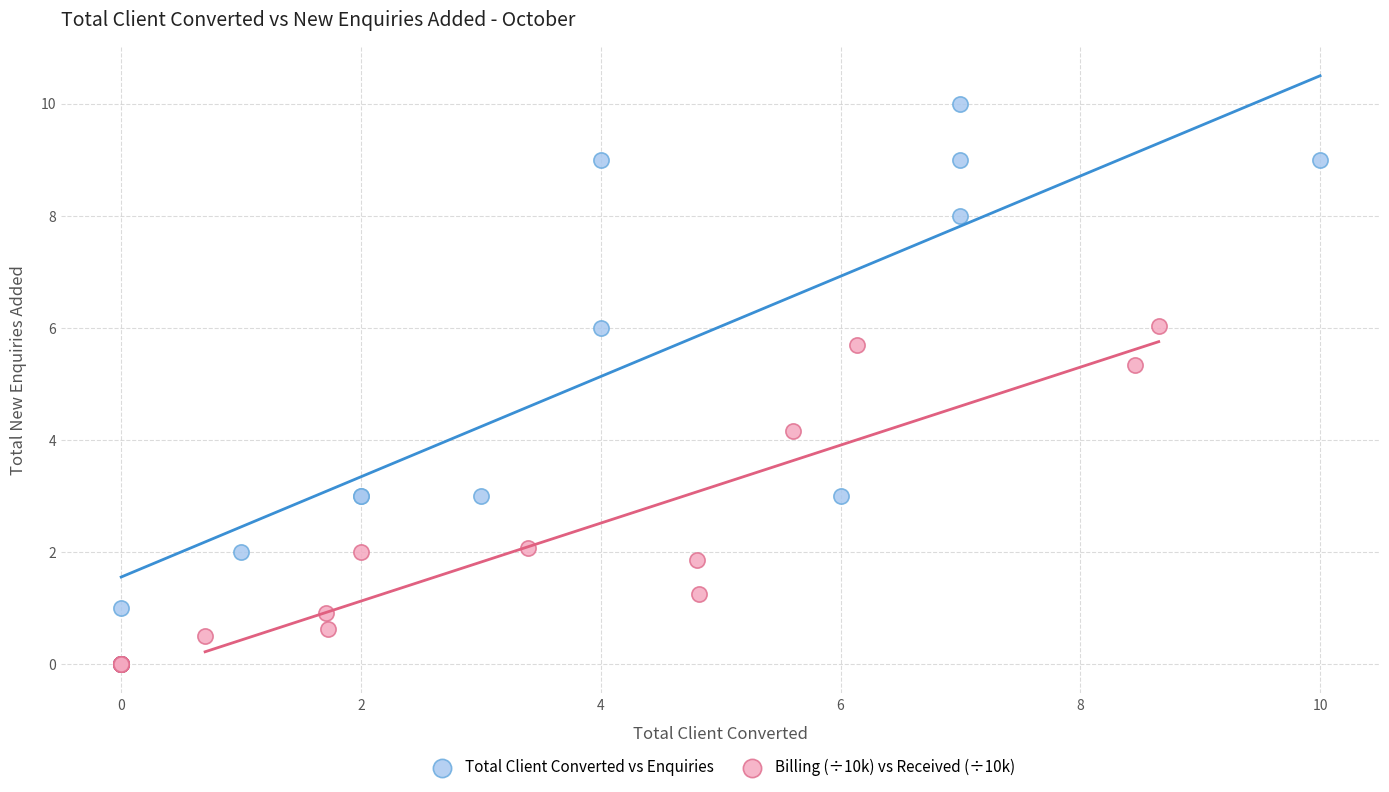

Which series has the widest spread of Y values?

Total Client Converted vs Enquiries